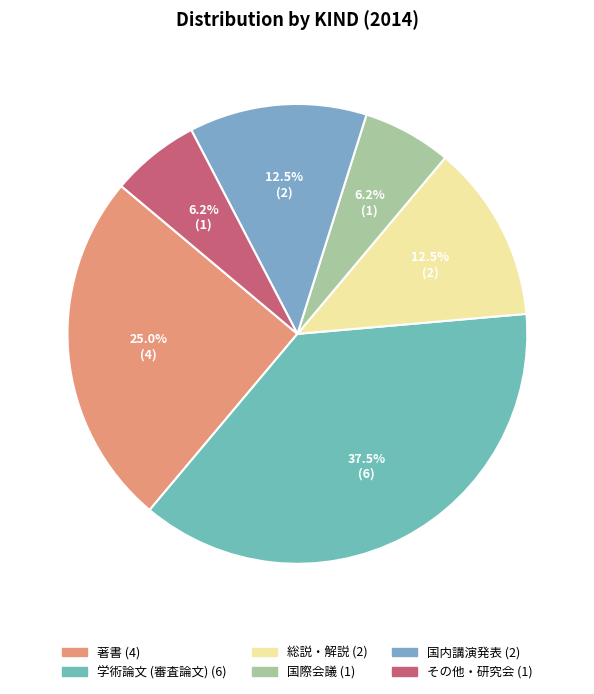

To the nearest percent, what percentage of the pie is 著書?

25%